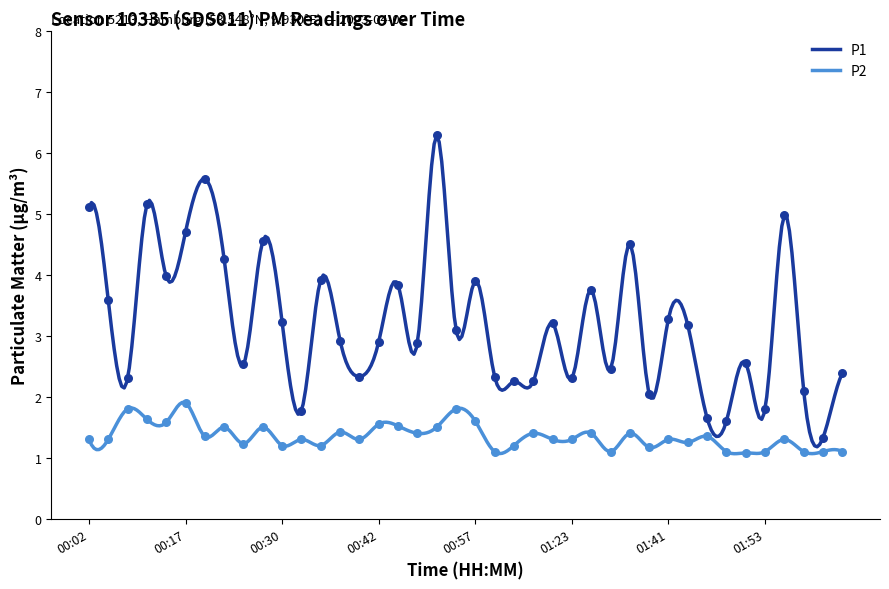

Which series has the largest total across all categories?

P1